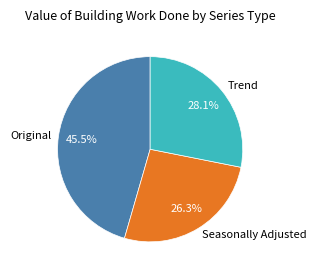

Rank the categories by value from highest to lowest.

Original, Trend, Seasonally Adjusted